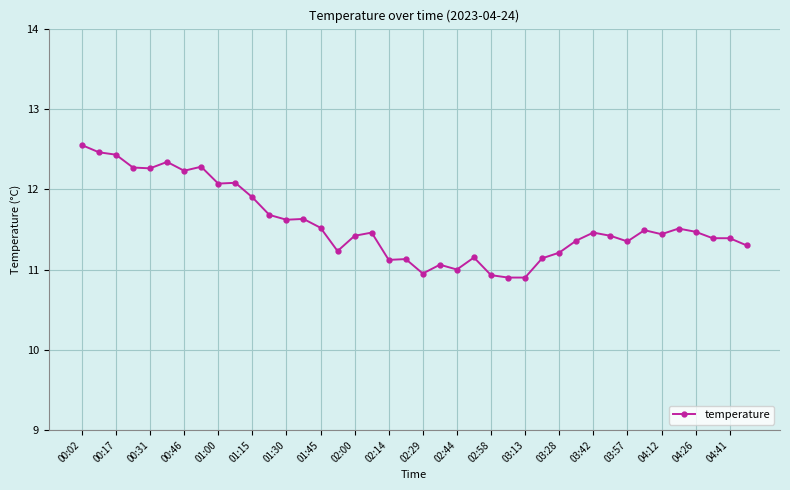

What is the smallest value displayed?

10.9